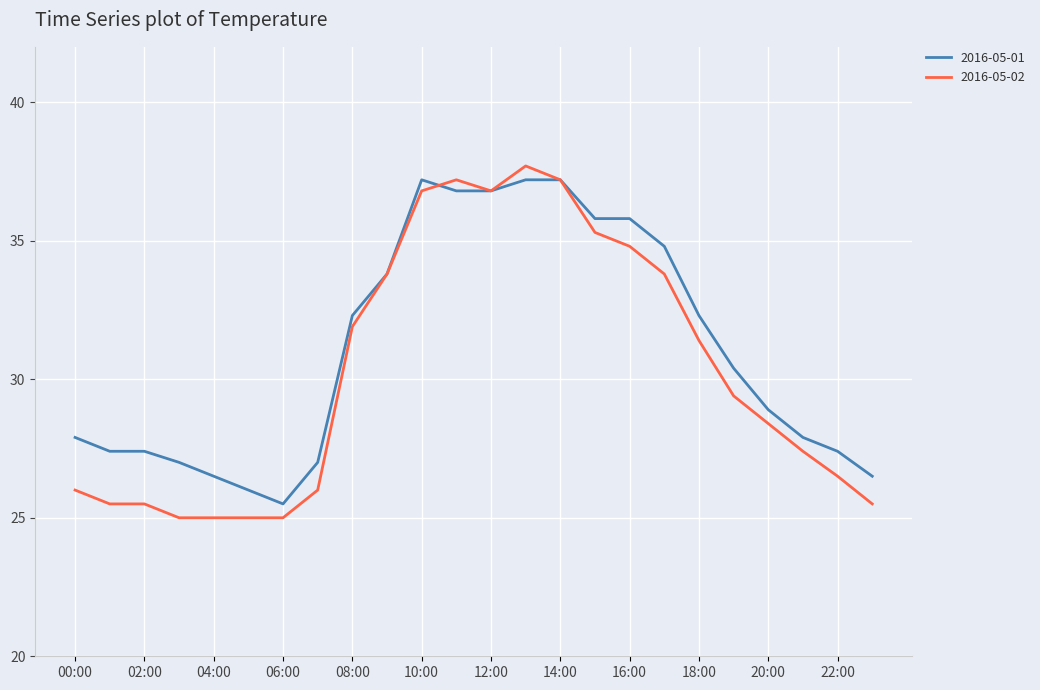

Reading left to right, extract all data points from this chart.

2016-05-01: 27.9	27.4	27.4	27.0	26.5	26.0	25.5	27.0	32.3	33.8	37.2	36.8	36.8	37.2	37.2	35.8	35.8	34.8	32.3	30.4	28.9	27.9	27.4	26.5
2016-05-02: 26.0	25.5	25.5	25.0	25.0	25.0	25.0	26.0	31.9	33.8	36.8	37.2	36.8	37.7	37.2	35.3	34.8	33.8	31.4	29.4	28.4	27.4	26.5	25.5